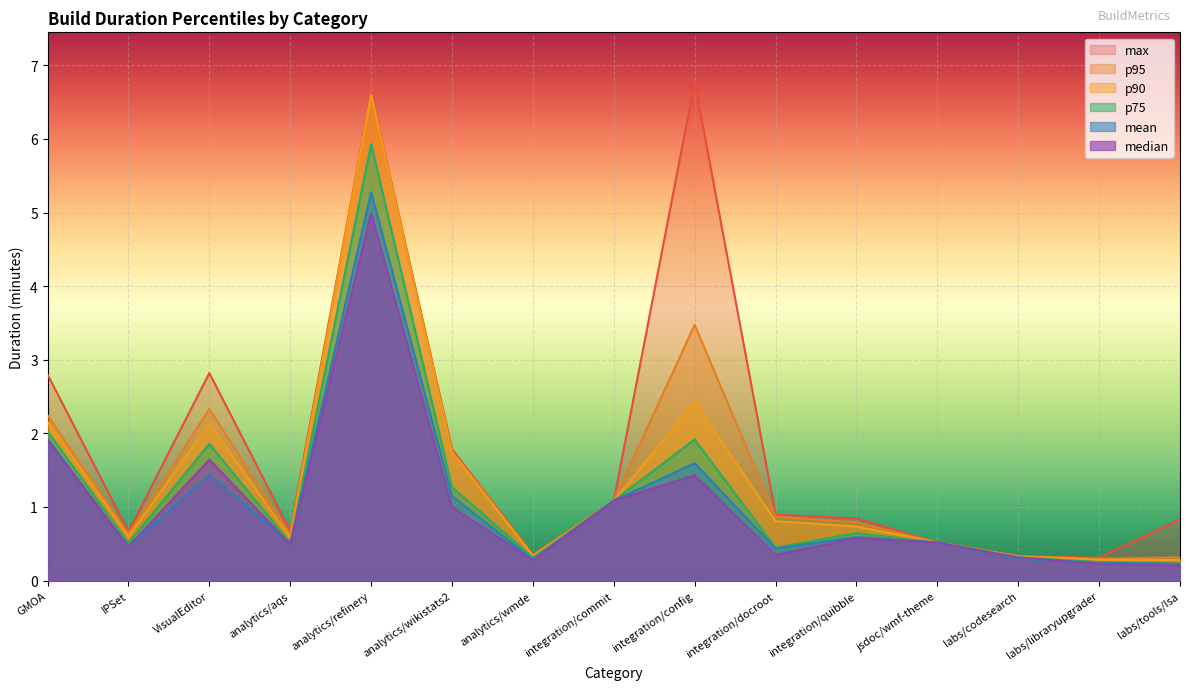

Which label corresponds to the largest value in the chart?

integration/config